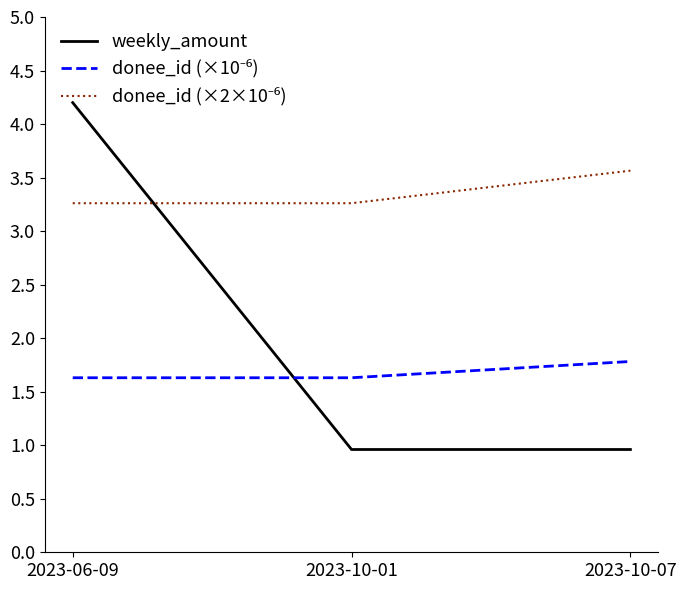

At which category does the chart reach its peak across all series?

2023-06-09